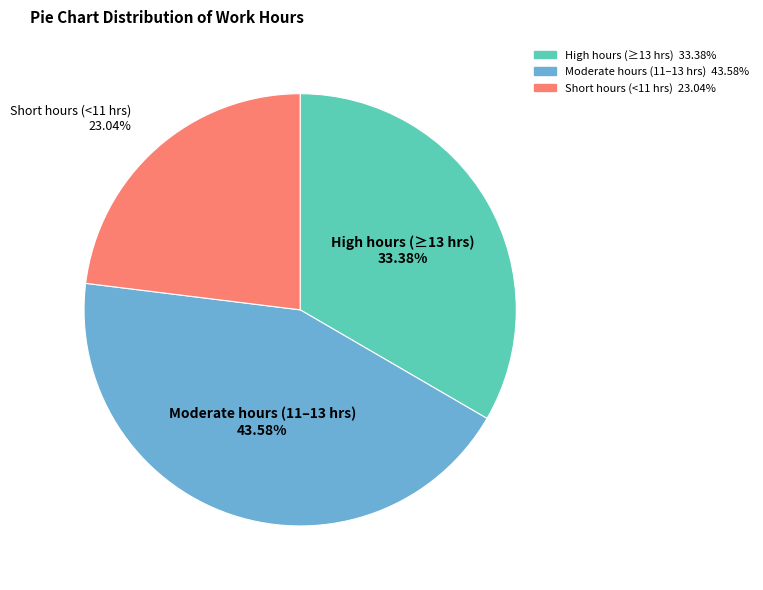

Does any single category account for the majority?

No